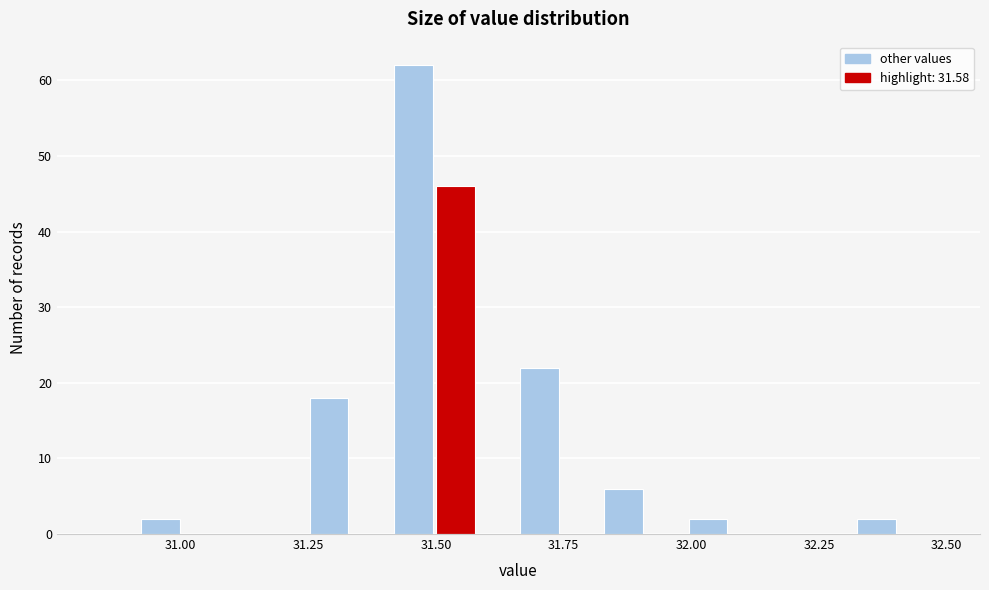

Around what value on the x-axis is the tallest bar? Give the approximate position of its centre, as read against the axis.

31.45